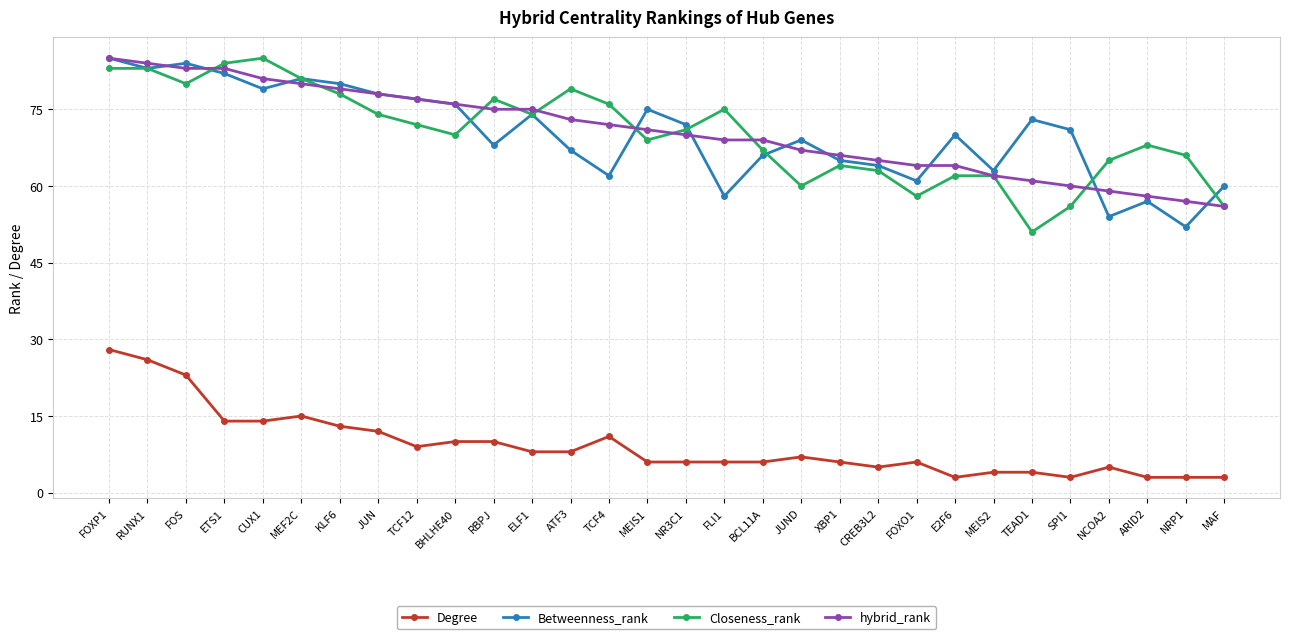

The Degree series shows 9 at TCF12. True or false?

True